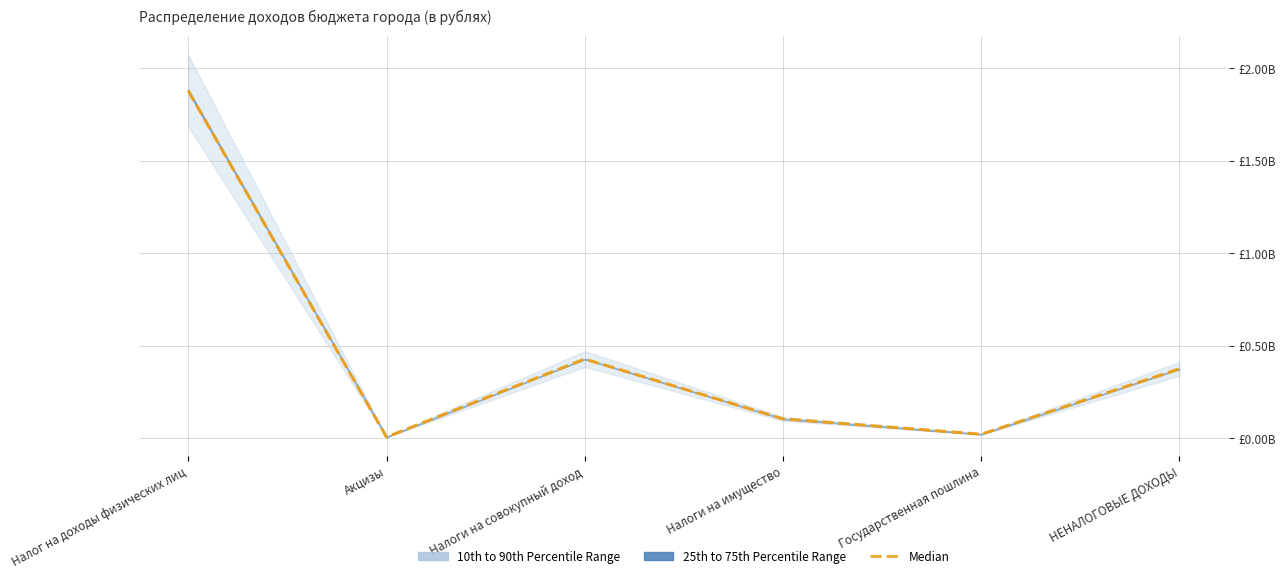

Which category has the lowest value across all series?

Акцизы